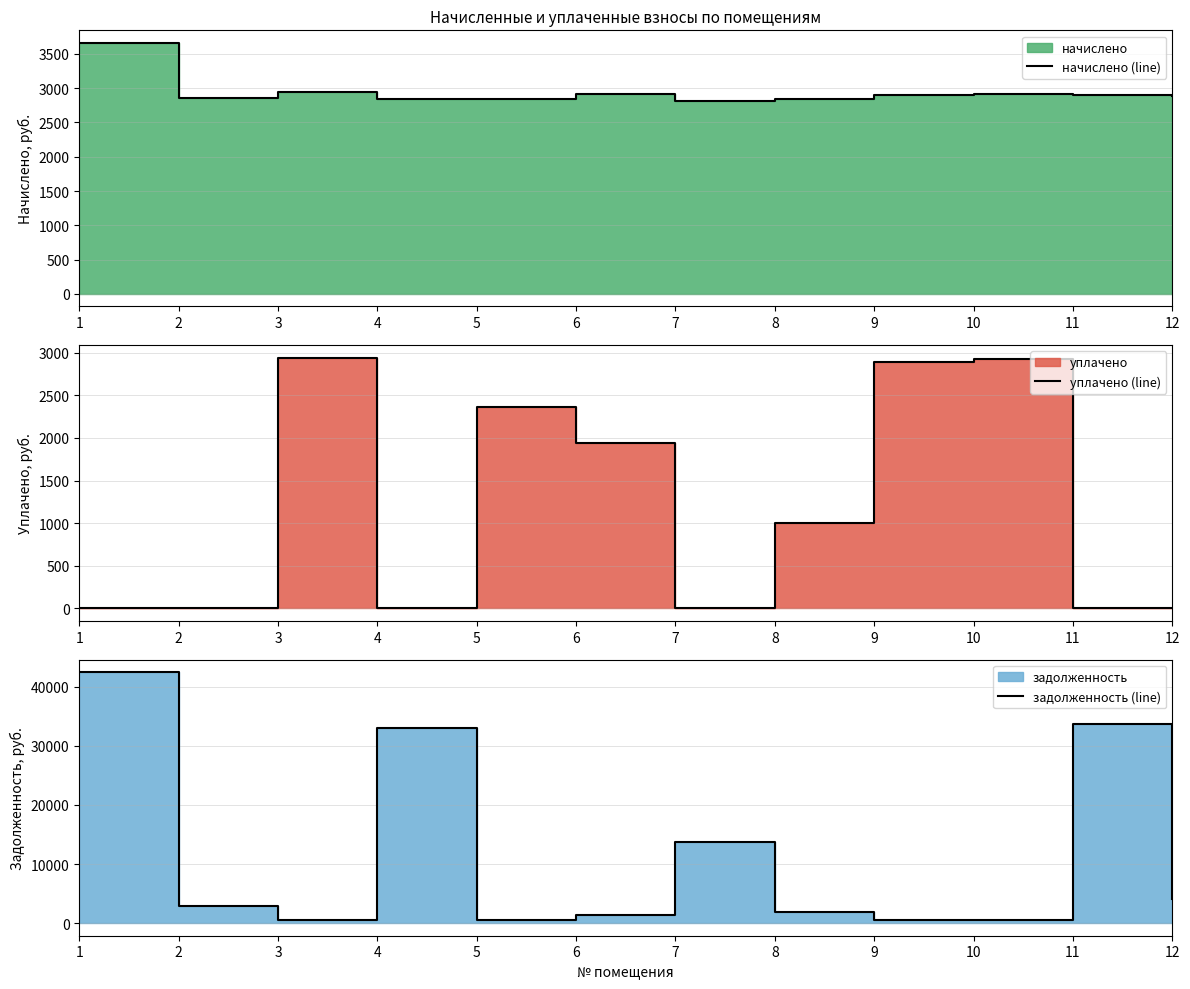

Rank the series by their maximum value, from highest to lowest.

задолженность (line), начислено (line), уплачено (line)